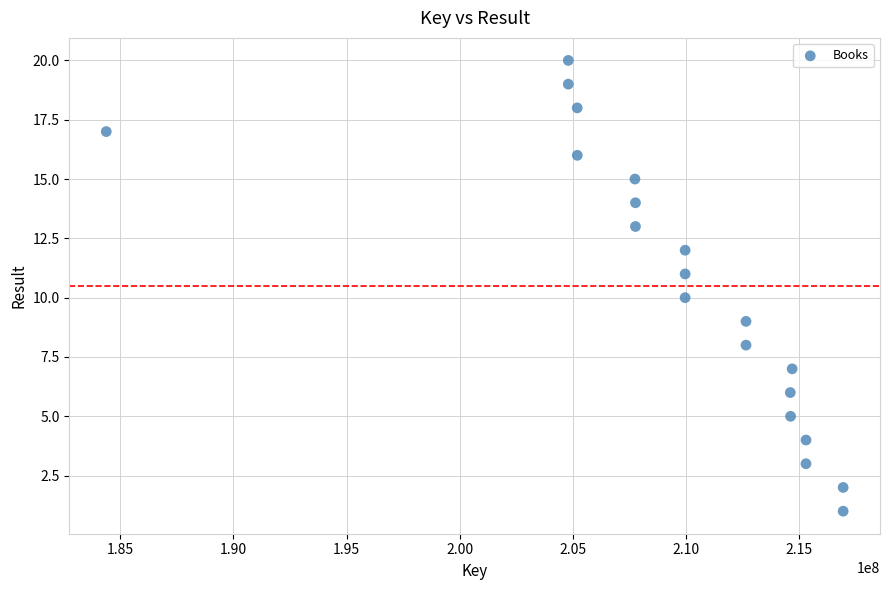

What is the range of X values (max minus min)?

32564486